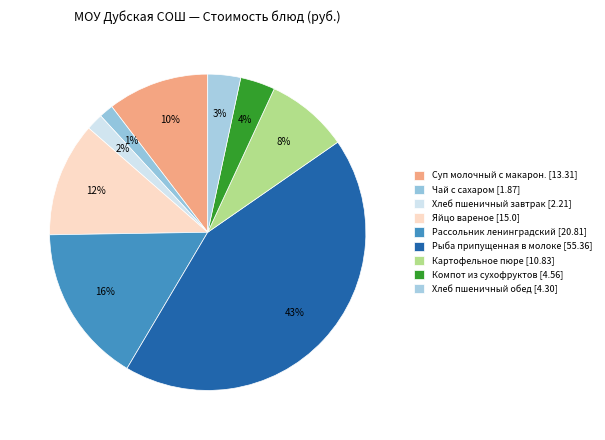

Count the number of slices in the pie.

9